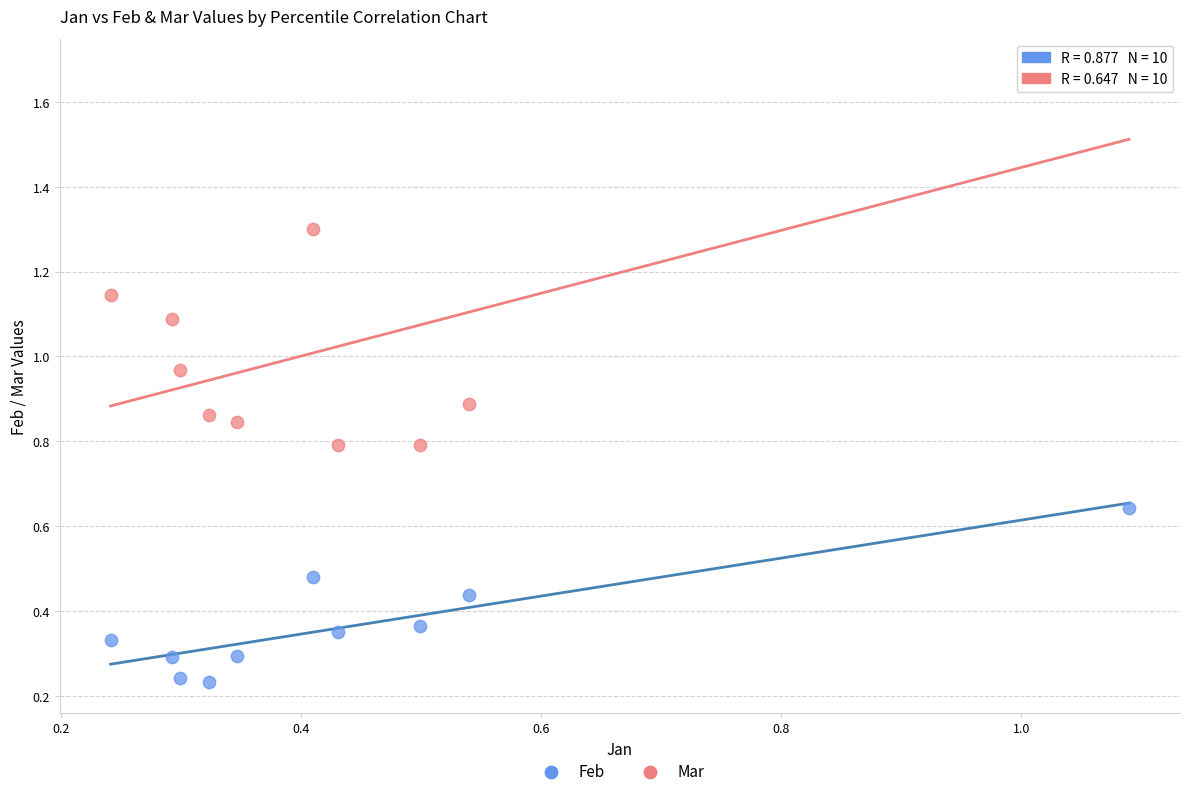

Which series has the widest spread of Y values?

Mar